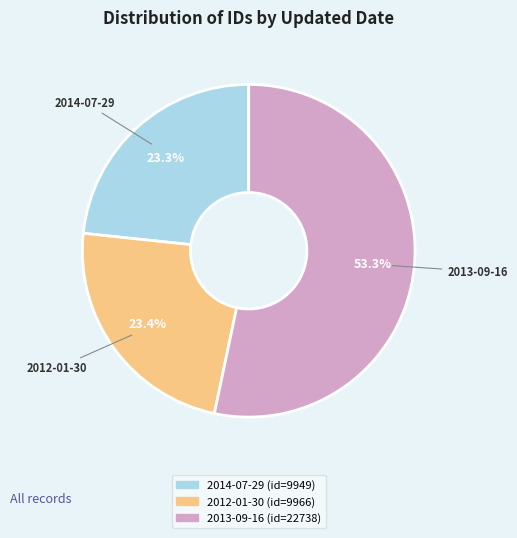

To the nearest percent, what portion does 2012-01-30 represent?

23%